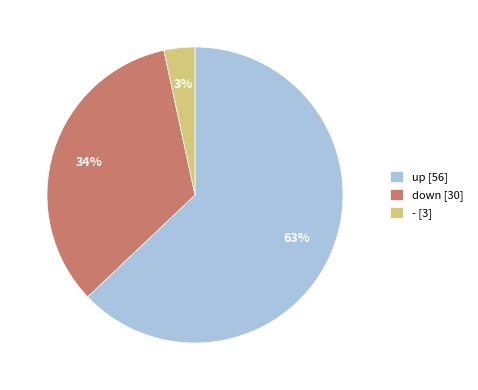

Is the sum of - [3] and up [56] greater than half?

Yes